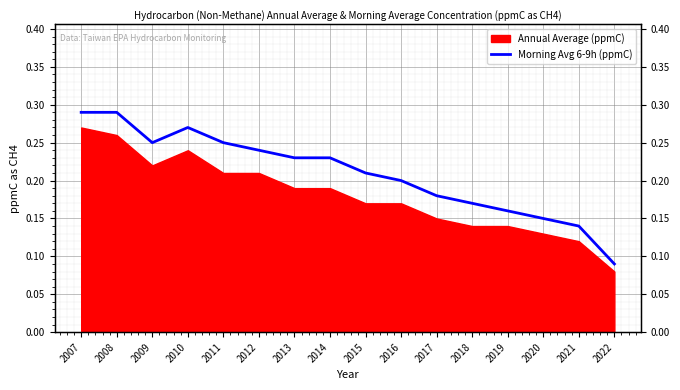

What is the average value?

0.2